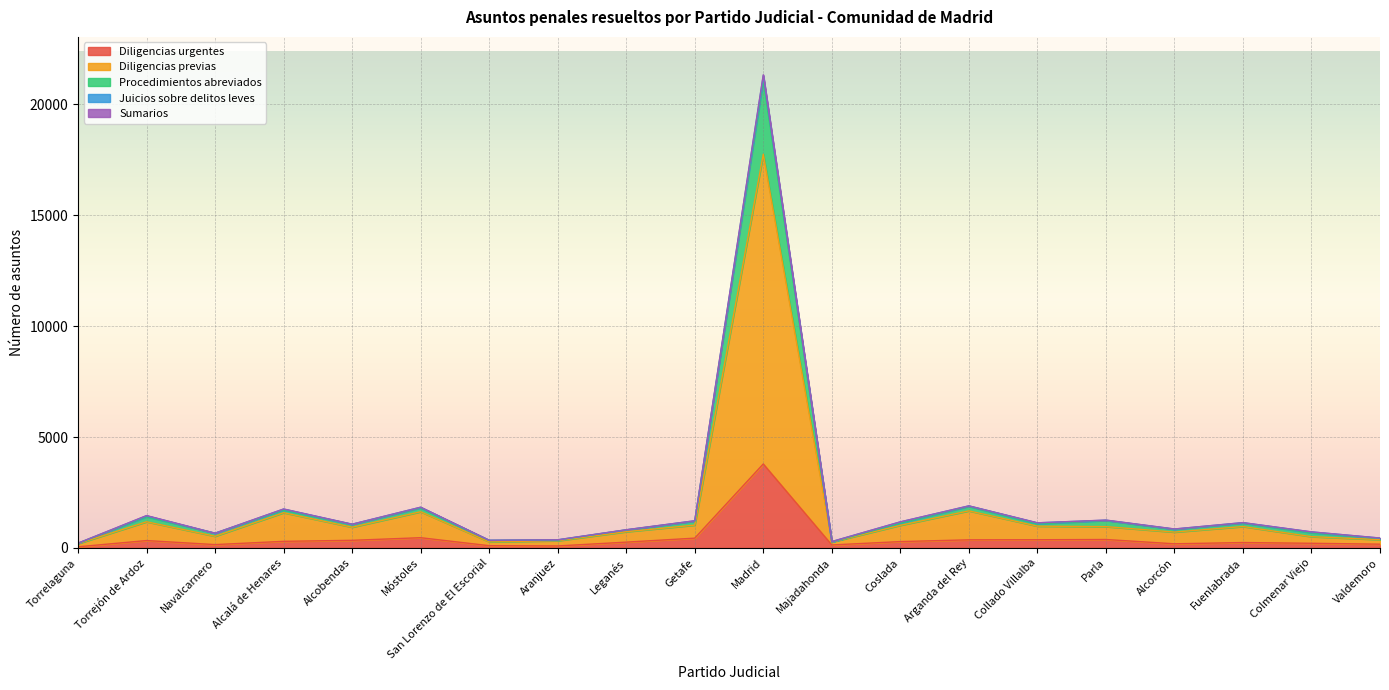

What is the smallest value displayed?

51